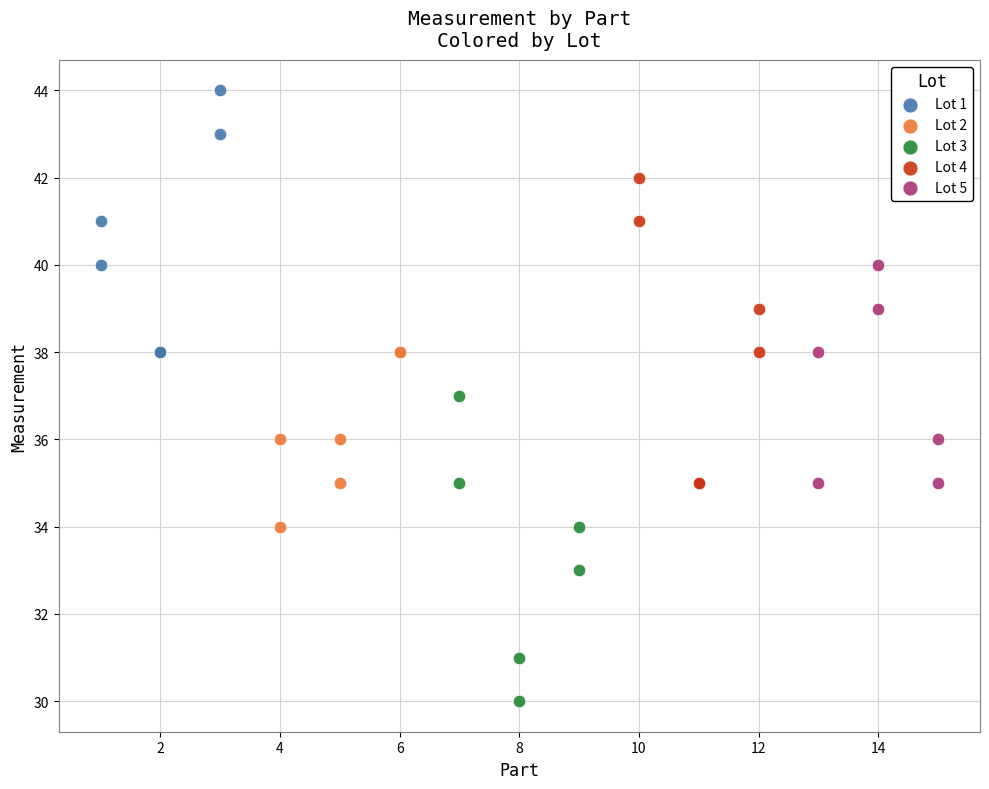

Which series contains the highest Y value?

Lot 1